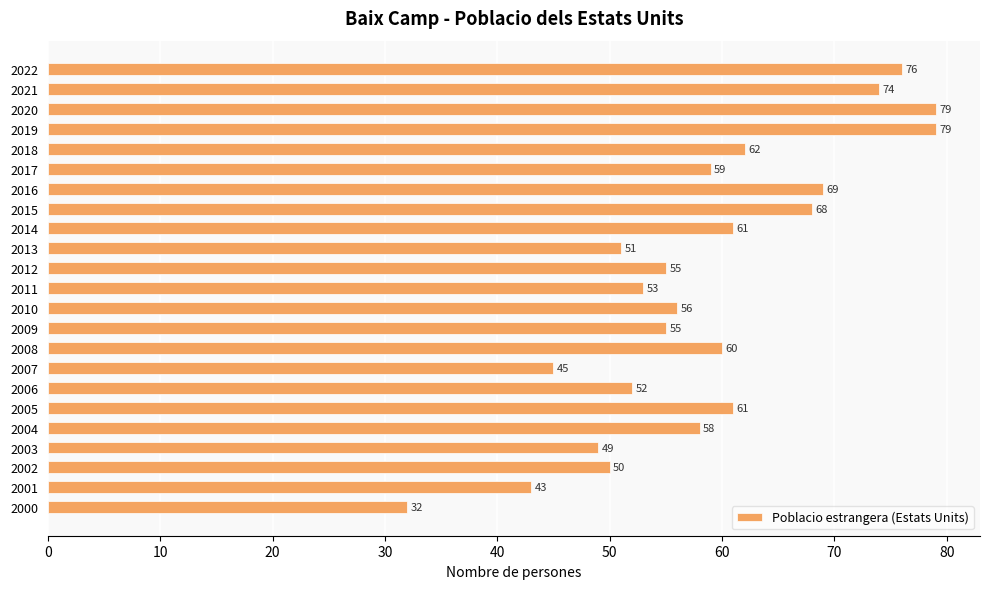

What is the sum of all values?

1347